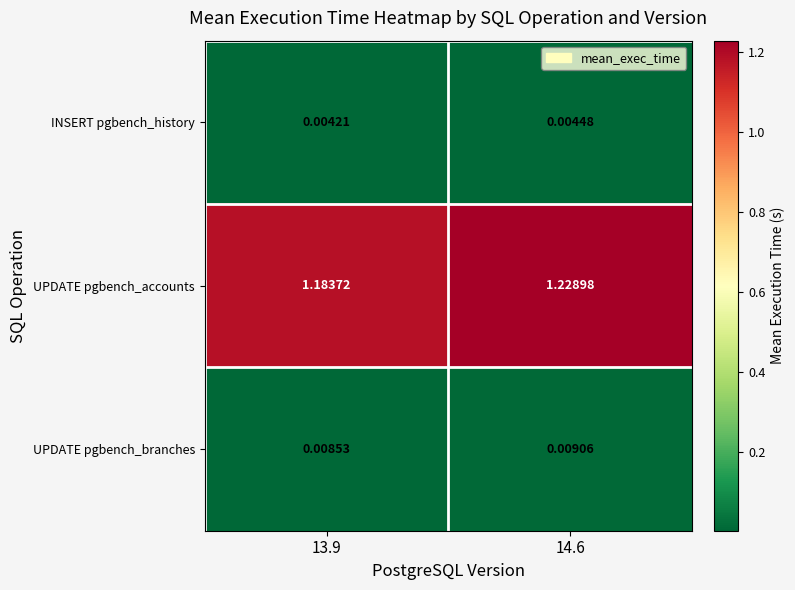

List the series in order of their peak value, lowest first.

INSERT pgbench_history, UPDATE pgbench_branches, UPDATE pgbench_accounts